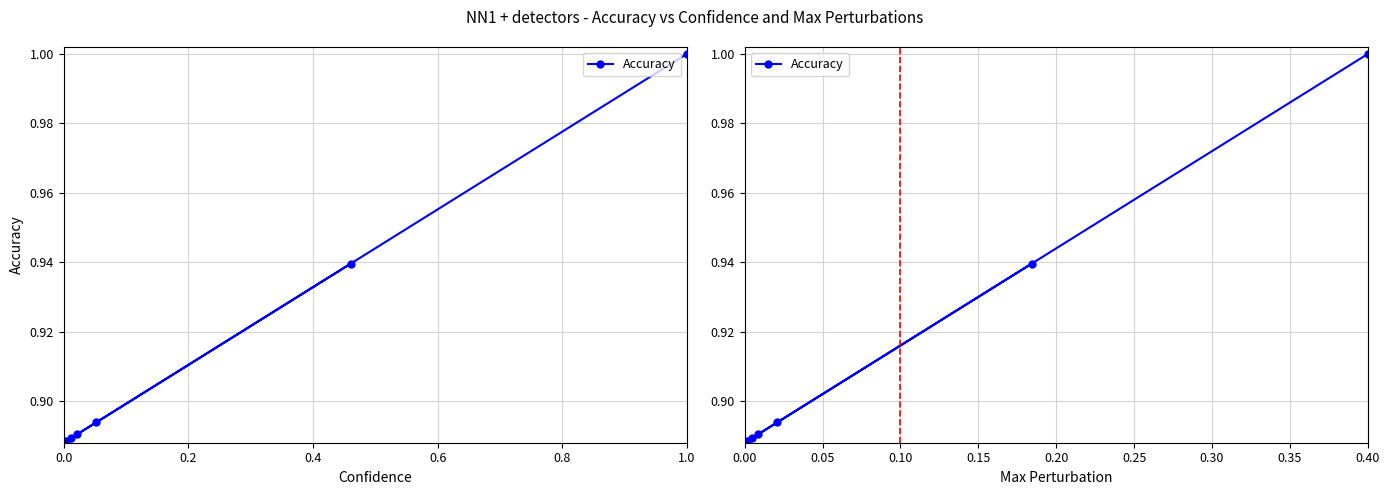

Reading left to right, transcribe all the data shown in this chart.

0.9	0.9	0.9	0.9	0.9	0.9	0.9	1.0